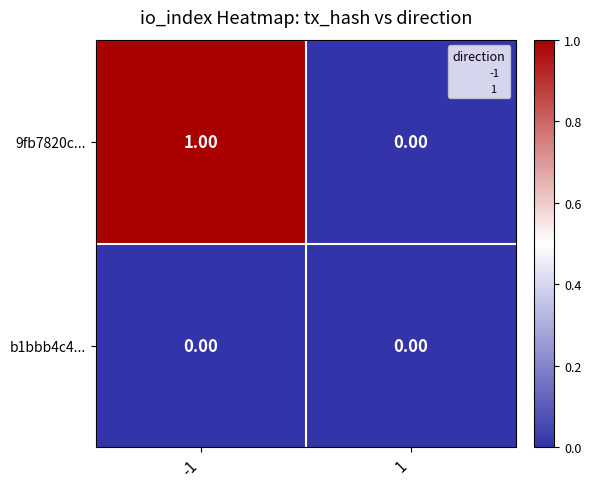

Is the value of 9fb7820c... at -1 greater than the value of b1bbb4c4... at 1?

Yes